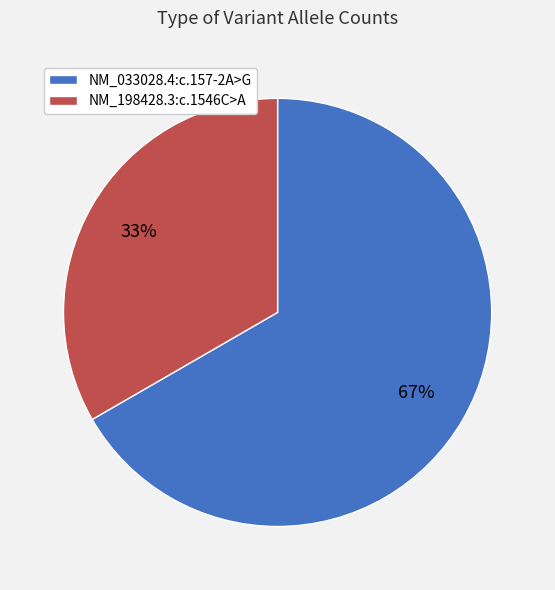

How many segments does this pie chart have?

2